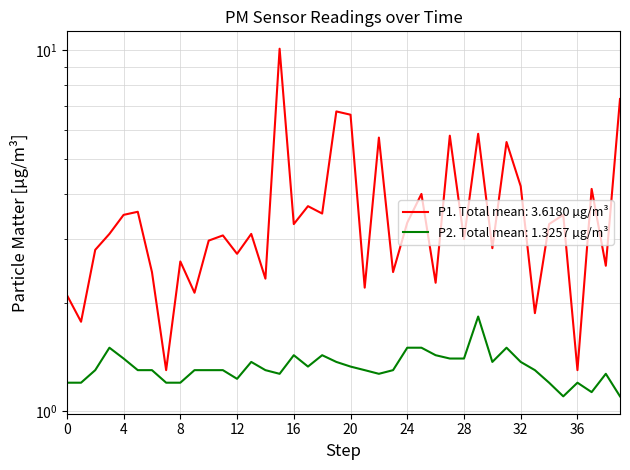

Is the value of P2 at 26 greater than the value of P1 at 26?

No